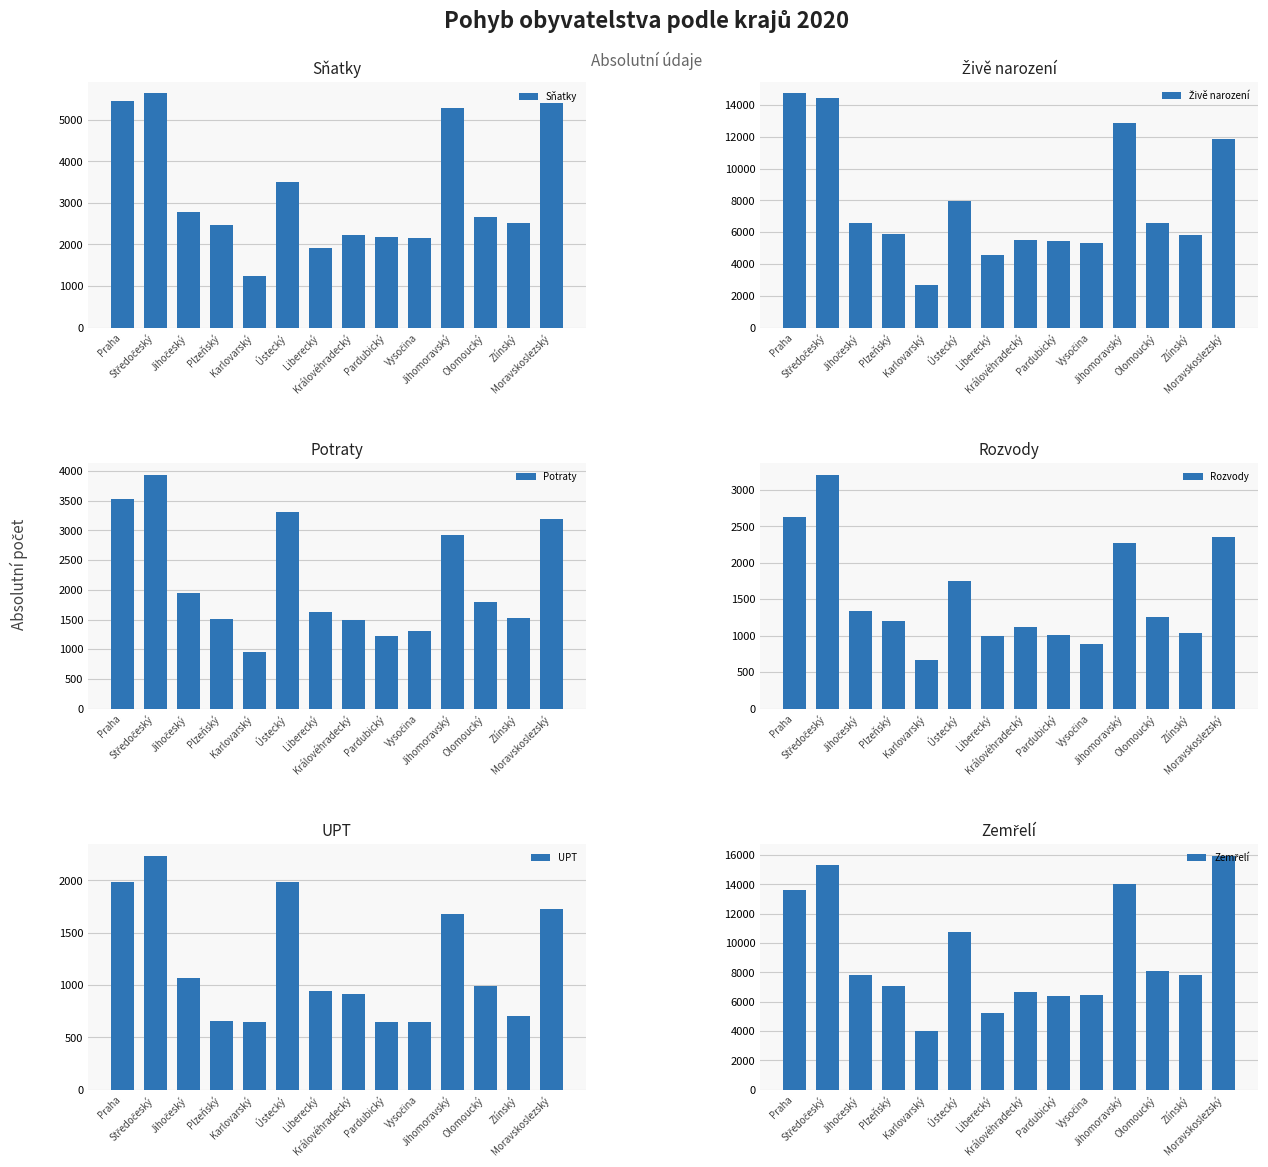

What is the sum of the Potraty values at Královéhradecký and Liberecký?

3107